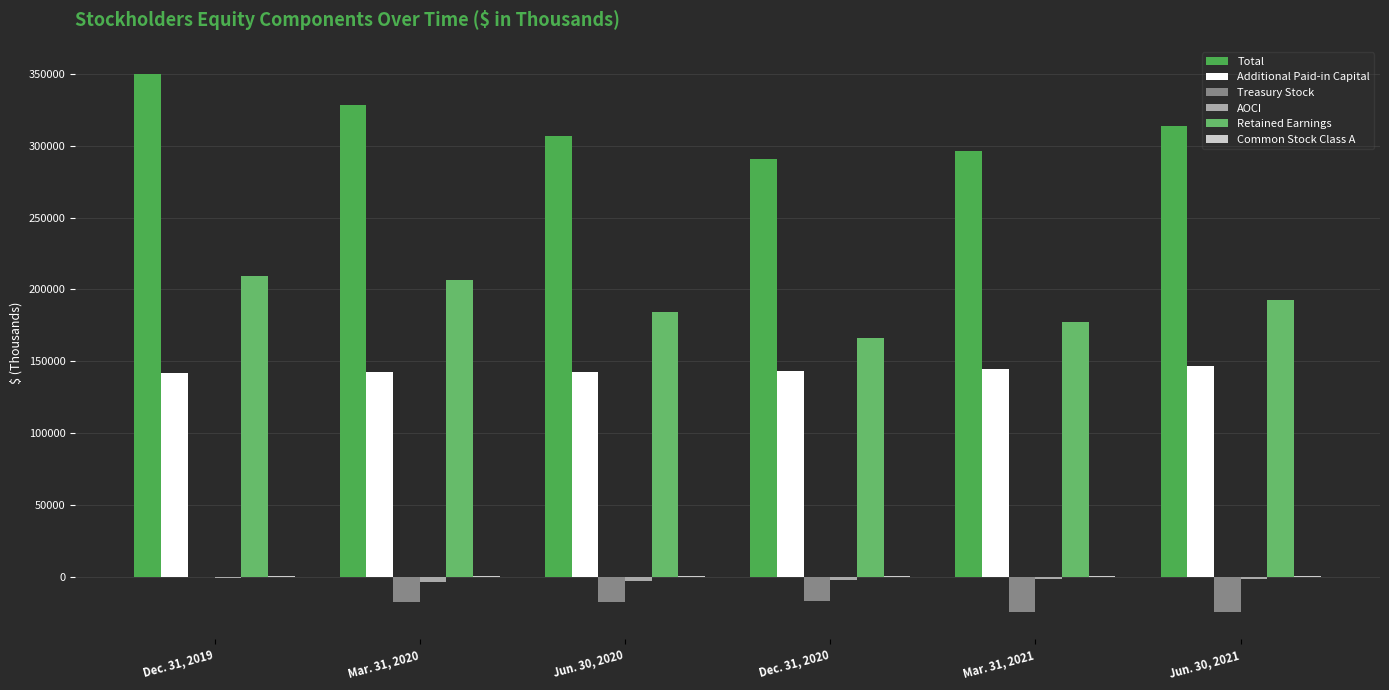

How many groups of bars are there?

6